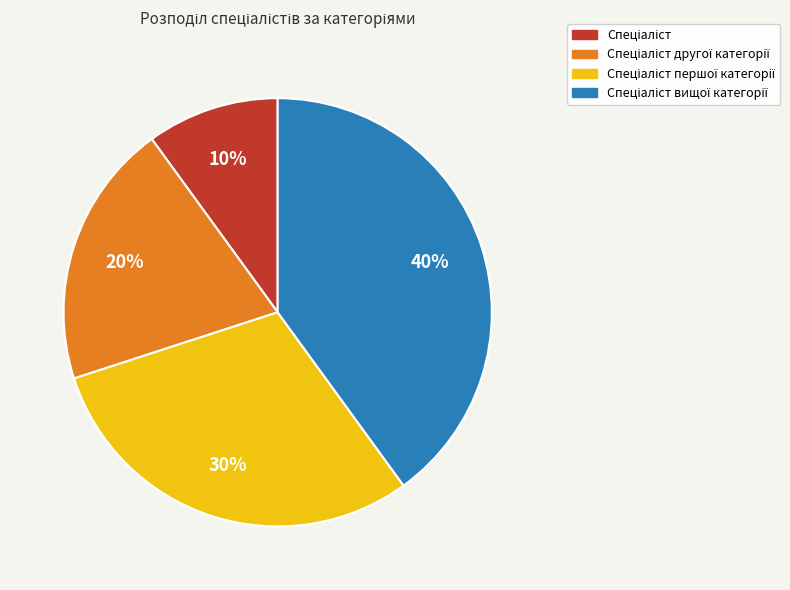

Does any single category account for the majority?

No